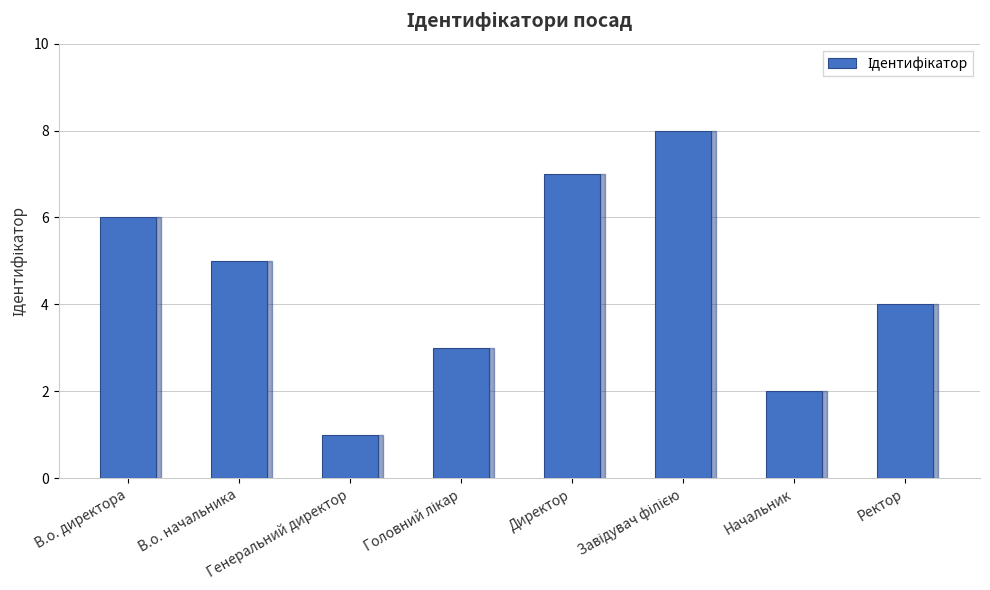

Which label corresponds to the smallest value in the chart?

Генеральний директор